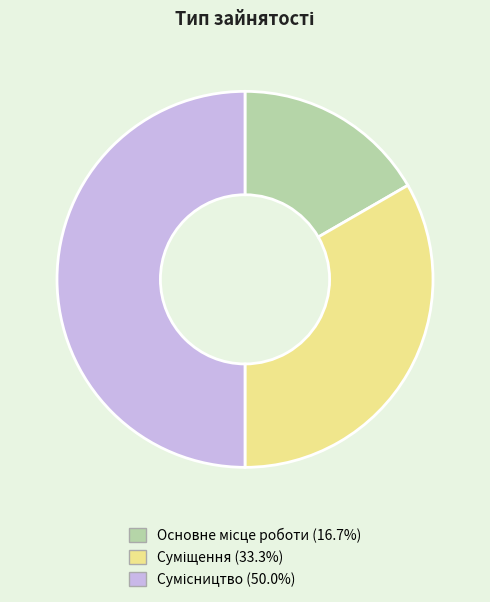

Count the number of slices in the pie.

3